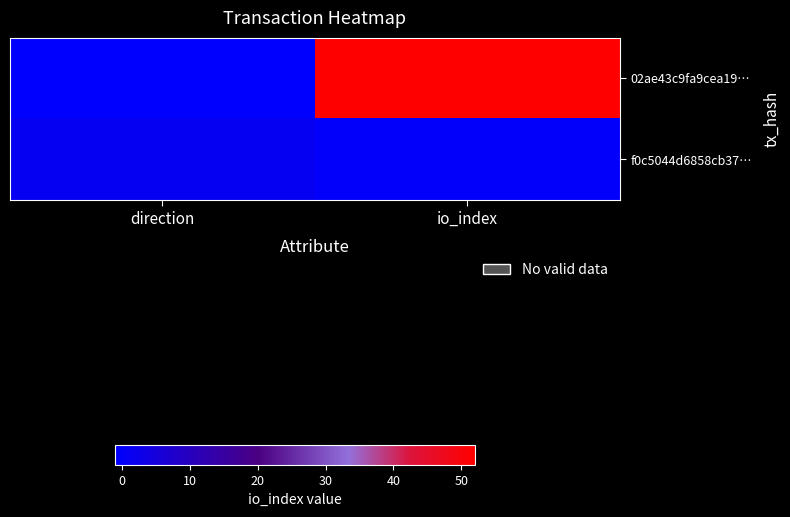

What is the smallest value displayed?

-1